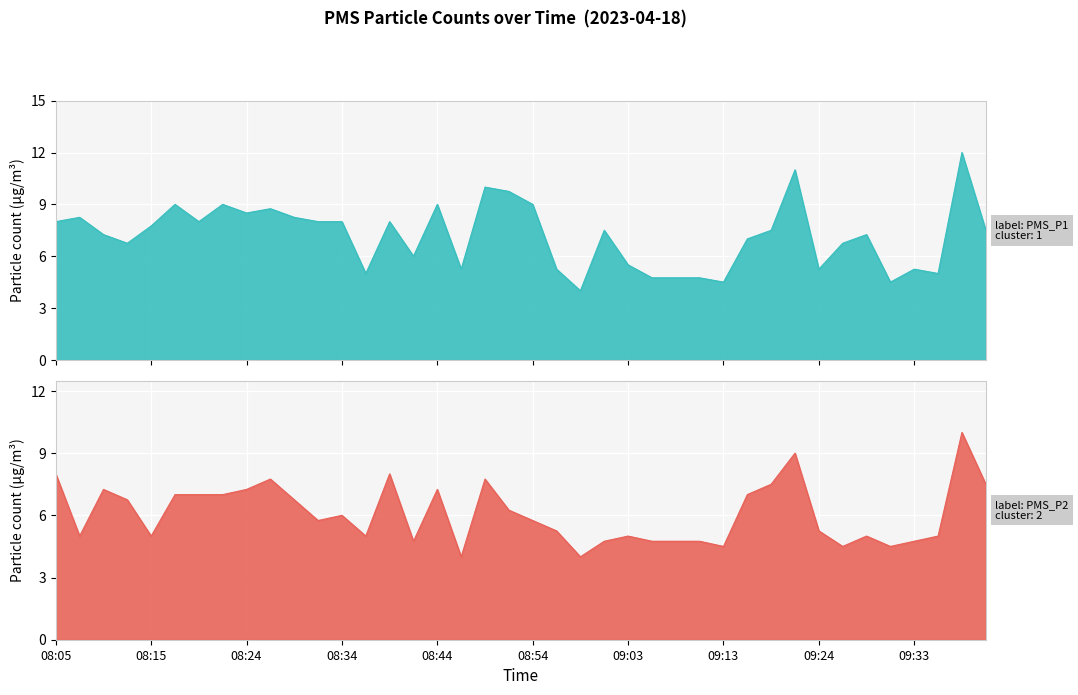

What is the sum of all PMS_P1 values?

287.5